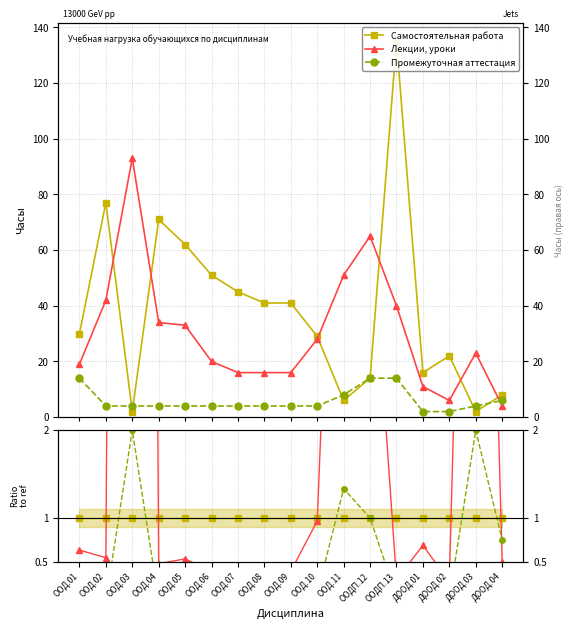

True or false: Самостоятельная работа has a value of 1.6 at ООД.03.

False